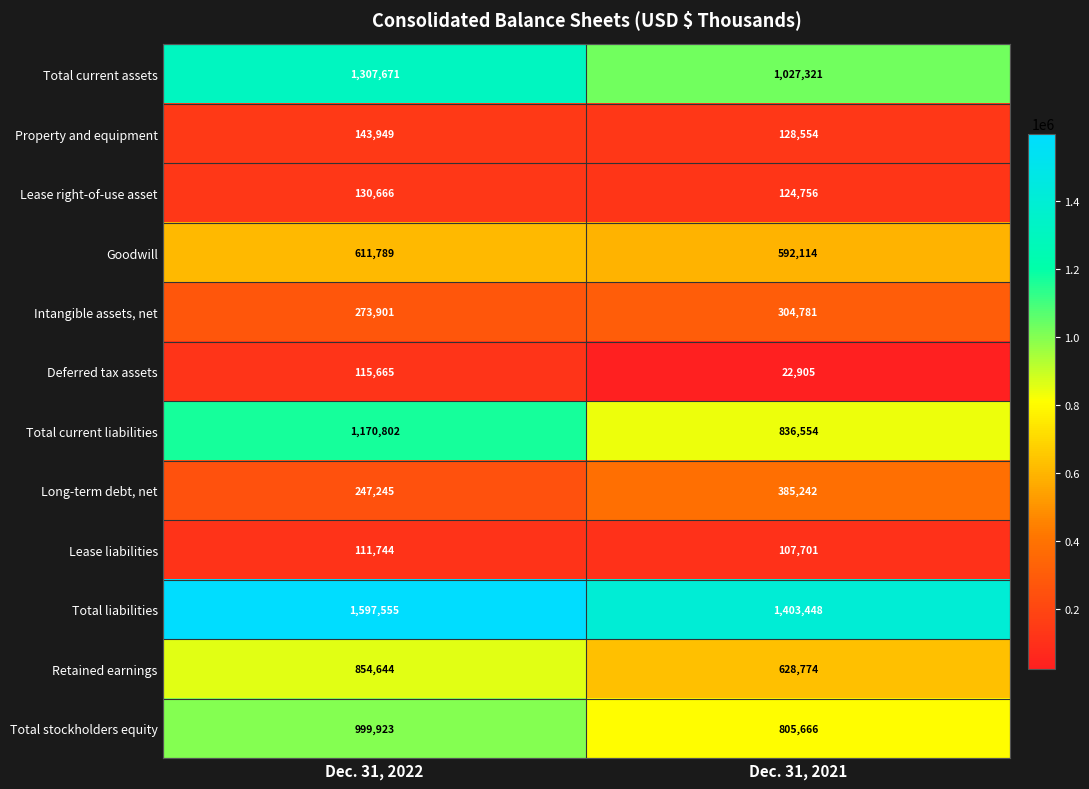

The Total liabilities series shows 1403448 at Dec. 31, 2021. True or false?

True